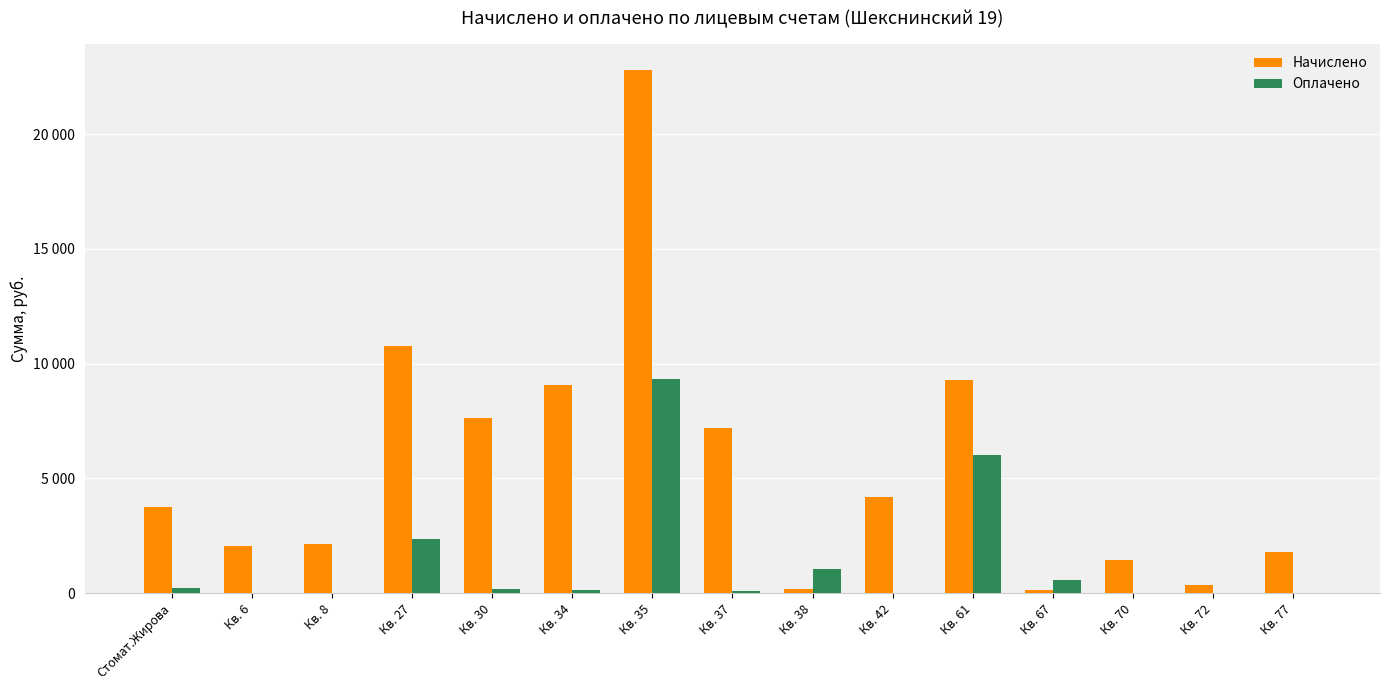

What is the value of the Начислено bar at the 7th from the left?

22792.8